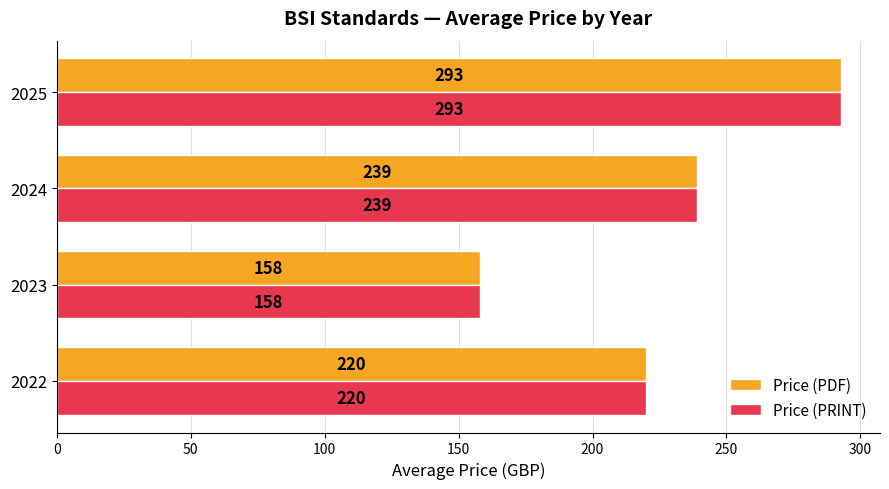

What is the difference between the maximum and minimum values in the Price (PRINT) series?

134.7